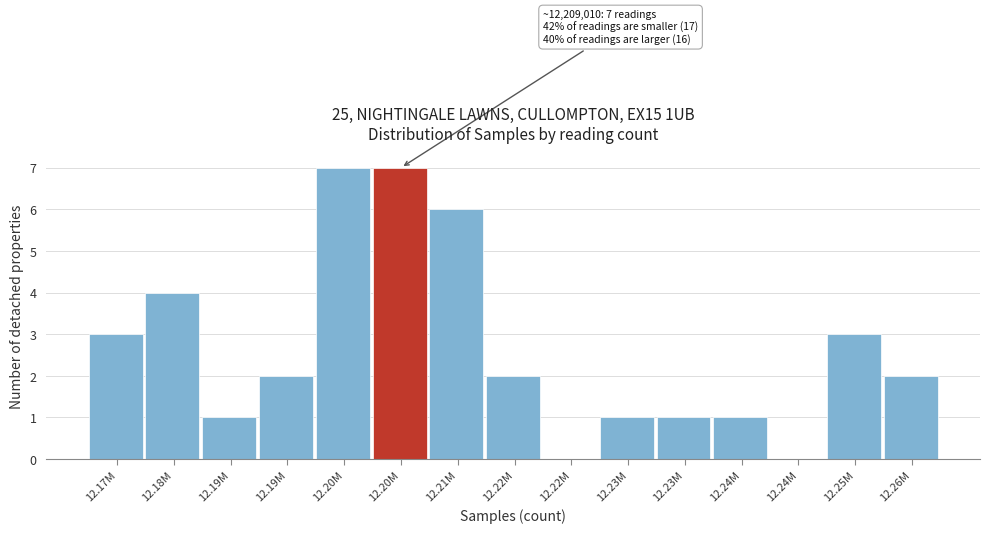

Are the bars horizontal?

No